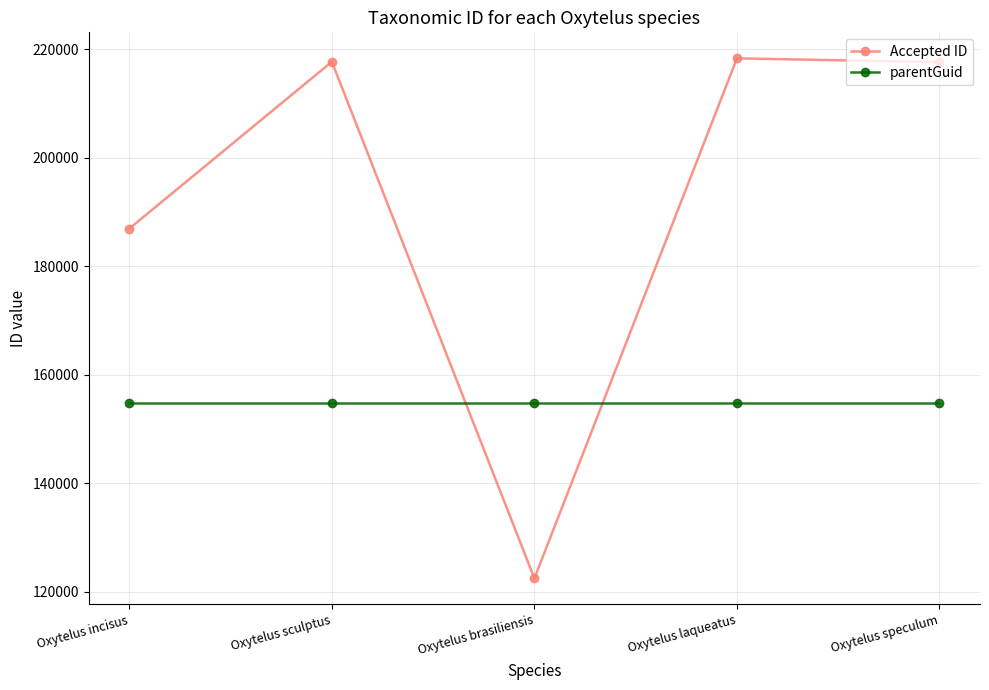

At which category does Accepted ID reach its first local peak?

Oxytelus sculptus